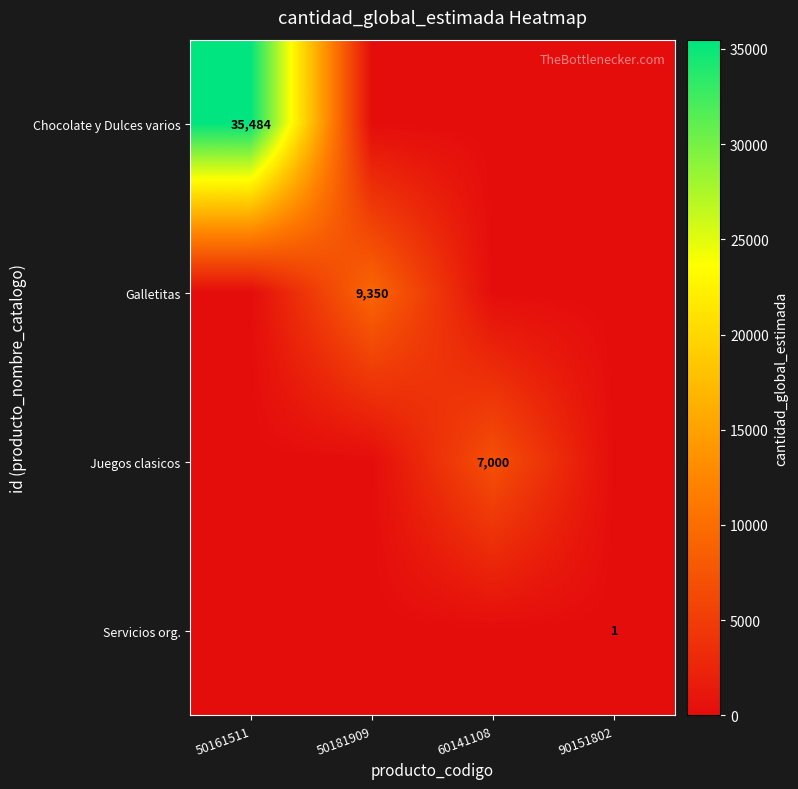

At which category is the sum across all series the highest?

50161511